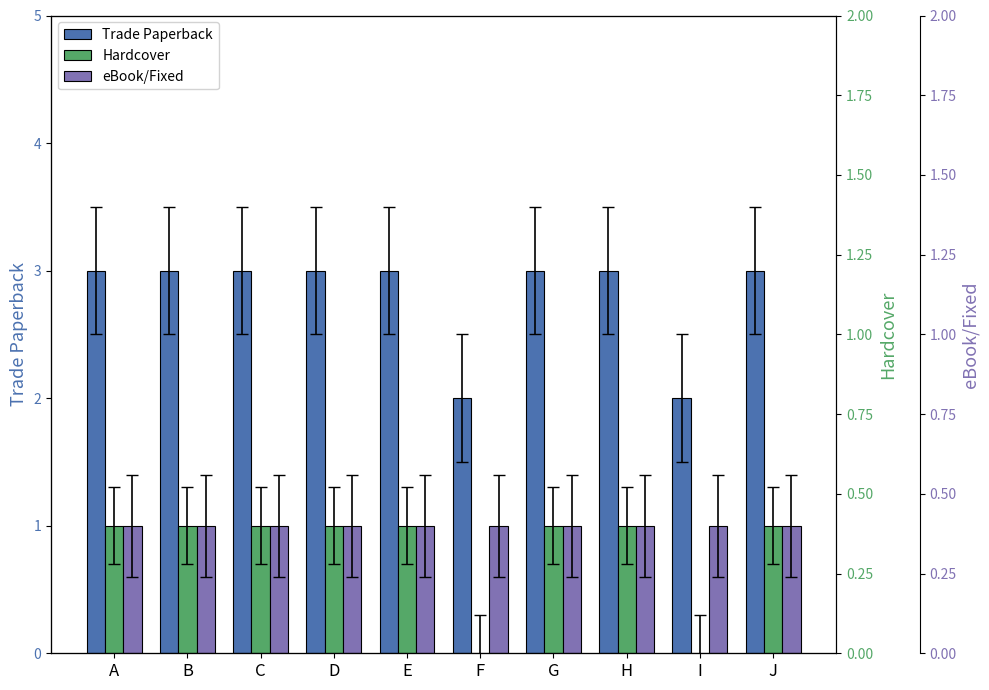

What is the sum of the Hardcover values at E and H?

2